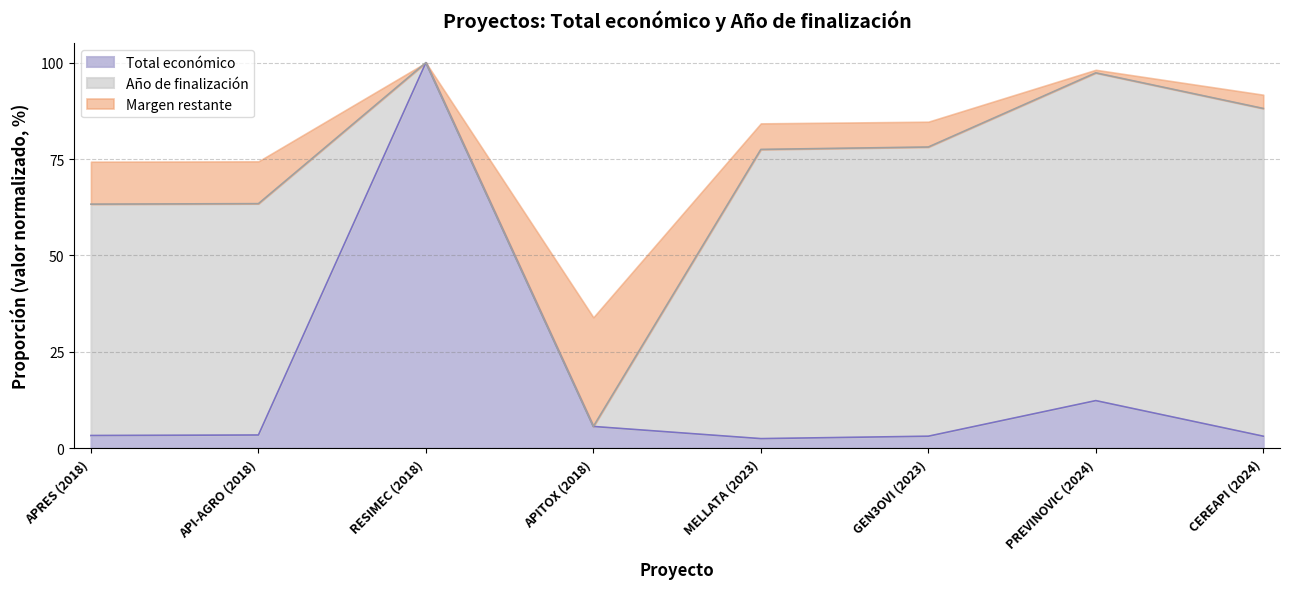

What is the change in value from APRES (2018) to GEN3OVI (2023)?

-0.2